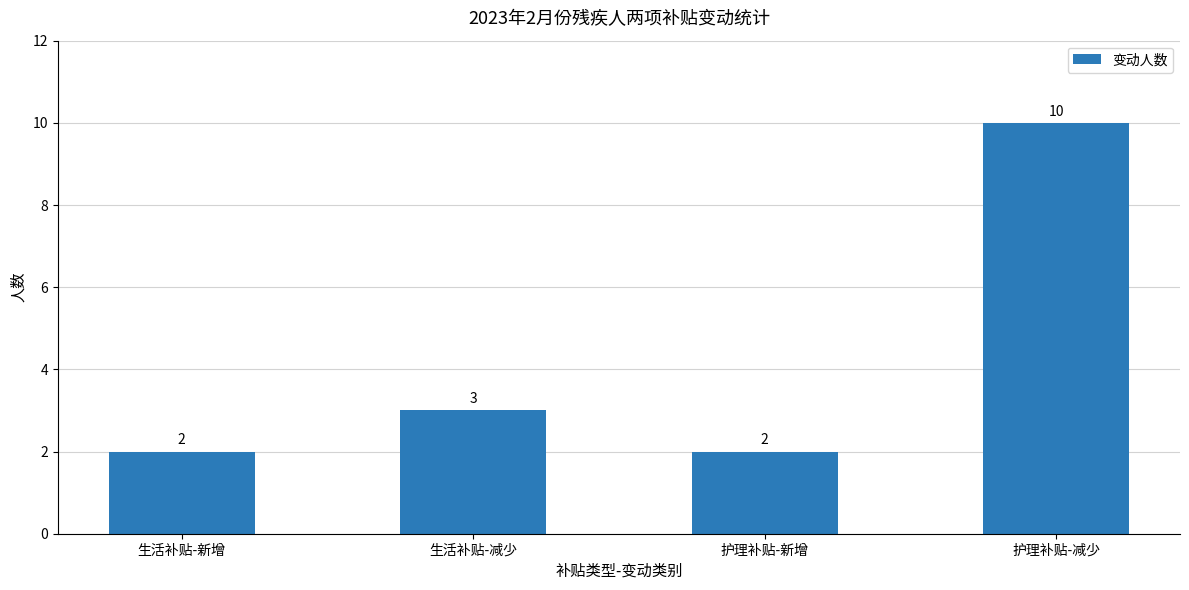

How many values are between 2 and 10?

4